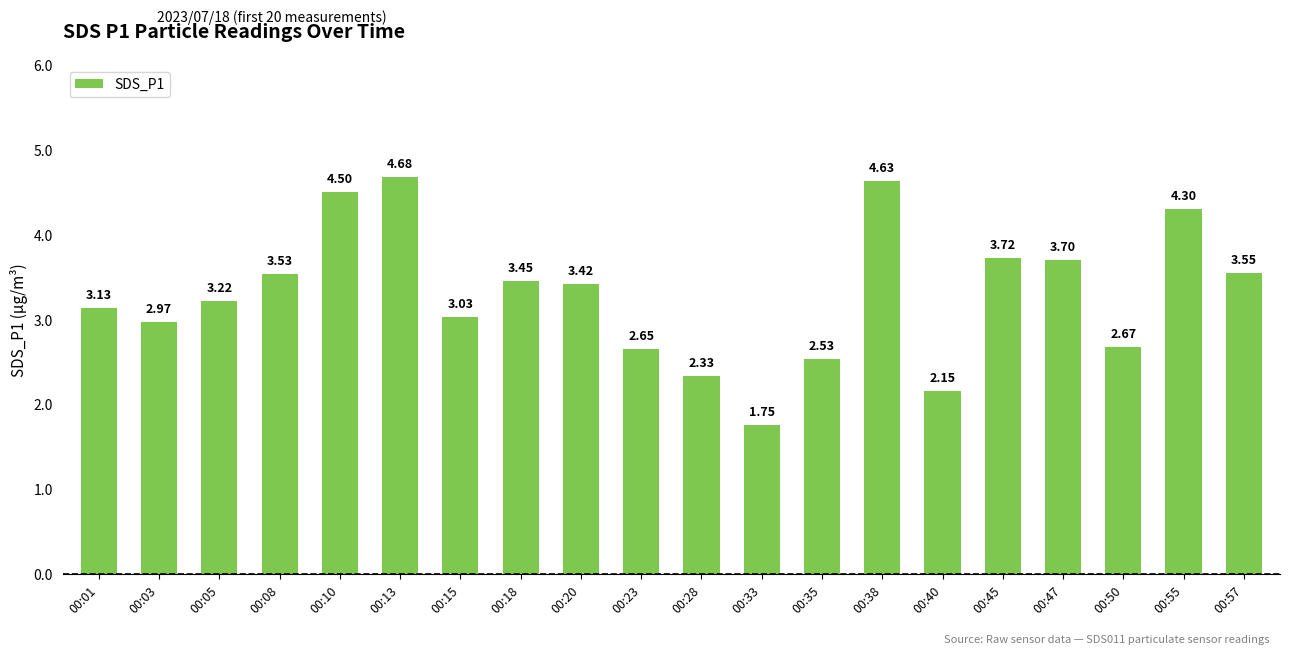

Between 00:50 and 00:20, which is larger?

00:20